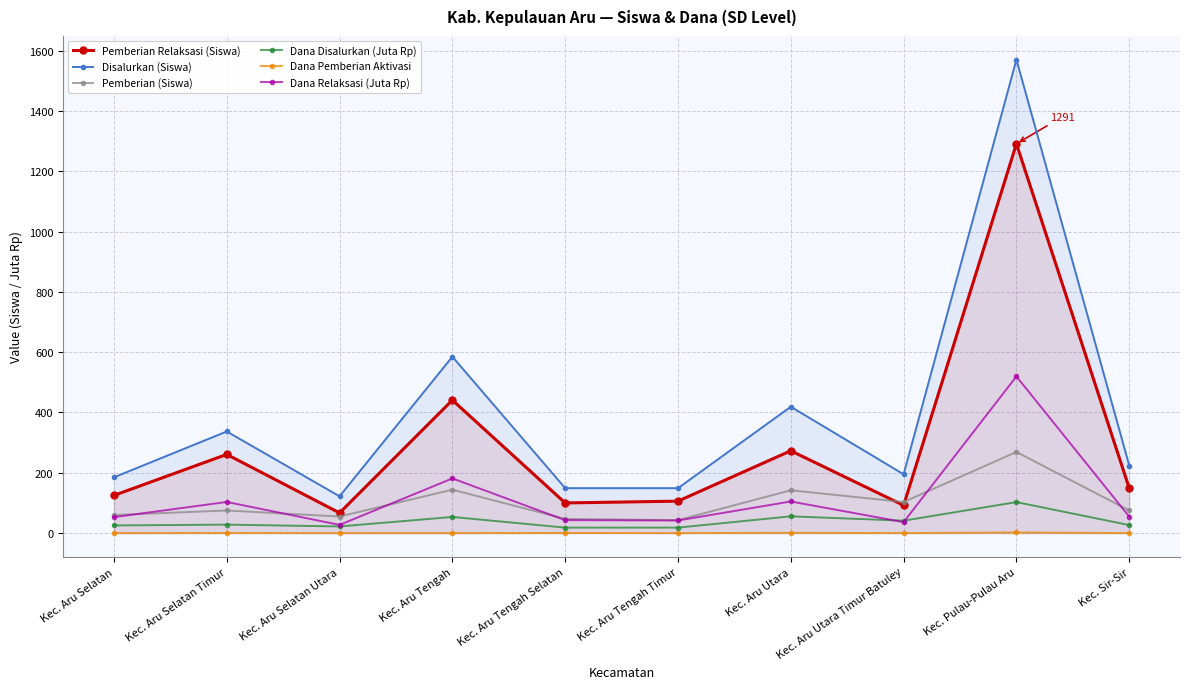

Does the chart have visible grid lines?

Yes